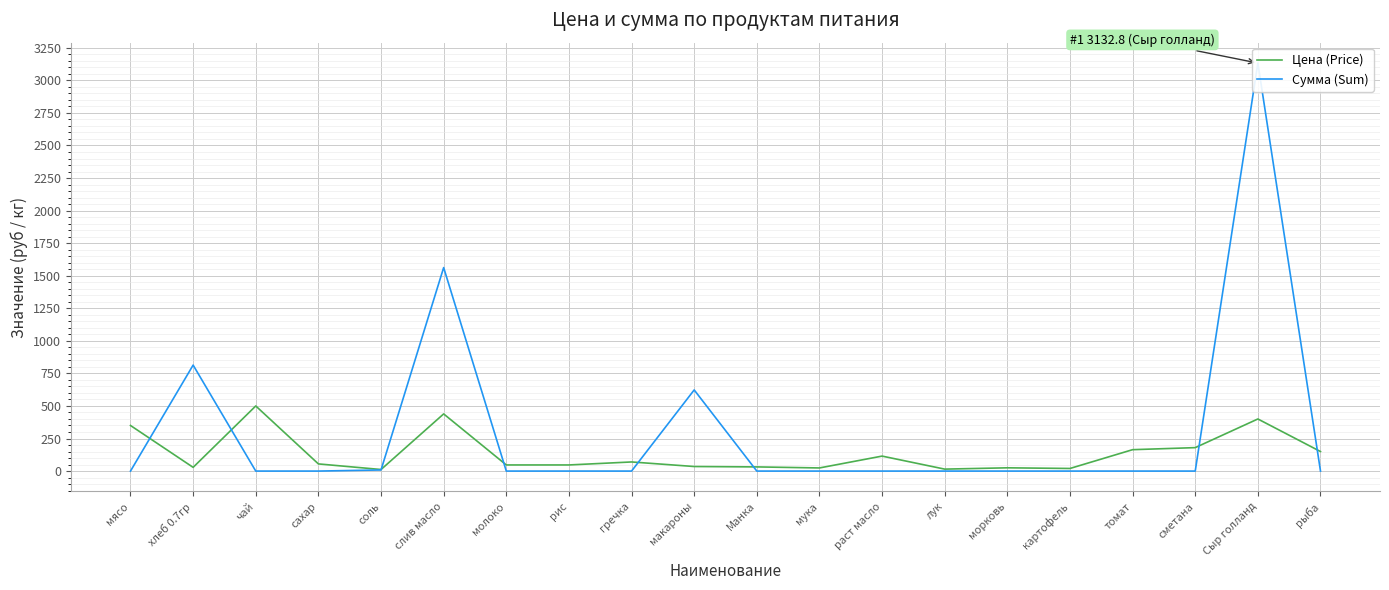

The value of Сумма (Sum) at морковь is -1085.5. True or false?

False